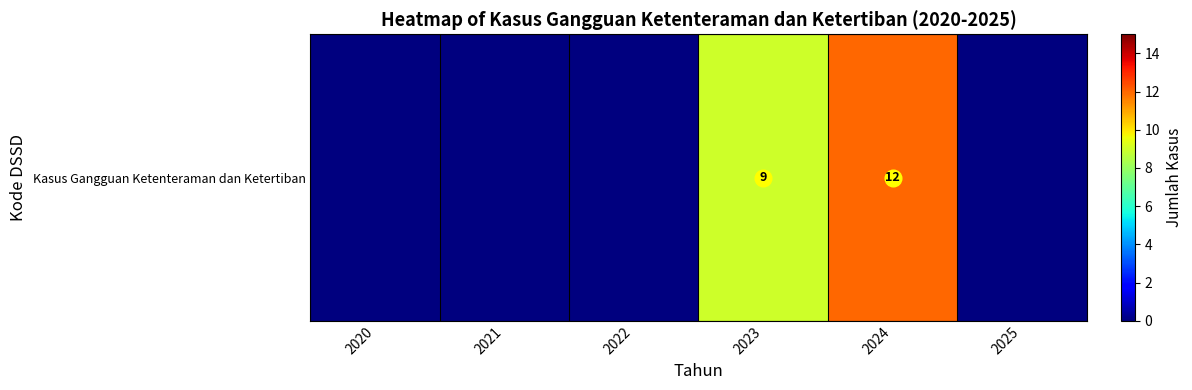

Which has a higher value, 2023 or 2022?

2023